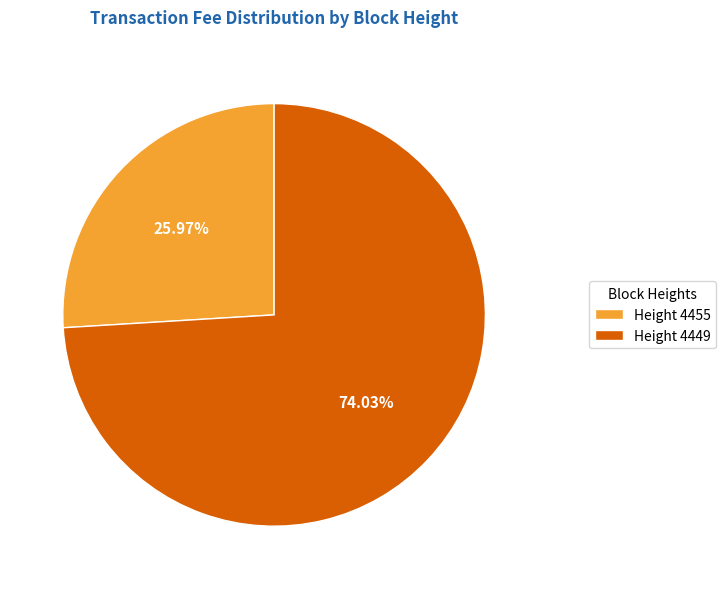

To the nearest percent, what is the difference between the largest and smallest slice percentages?

48%